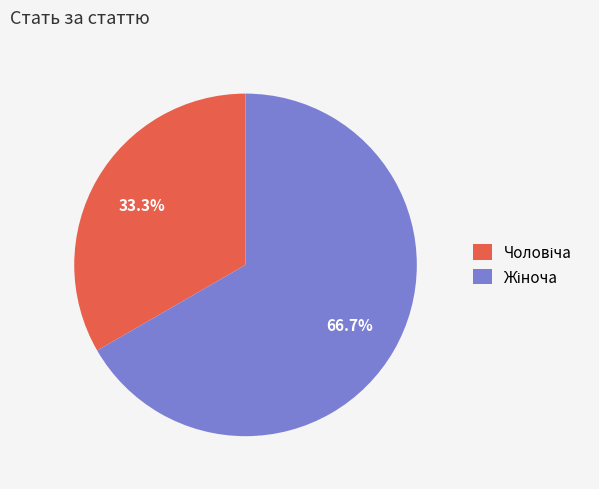

Does any single category account for the majority?

Yes